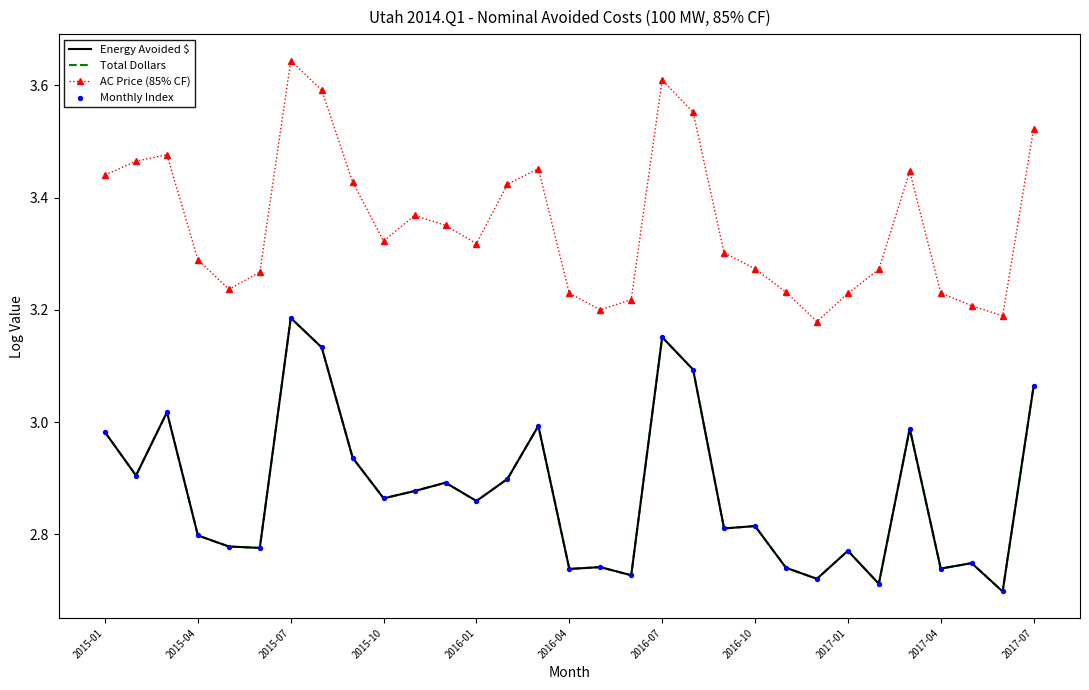

Which series has the largest total across all categories?

AC Price (85% CF)